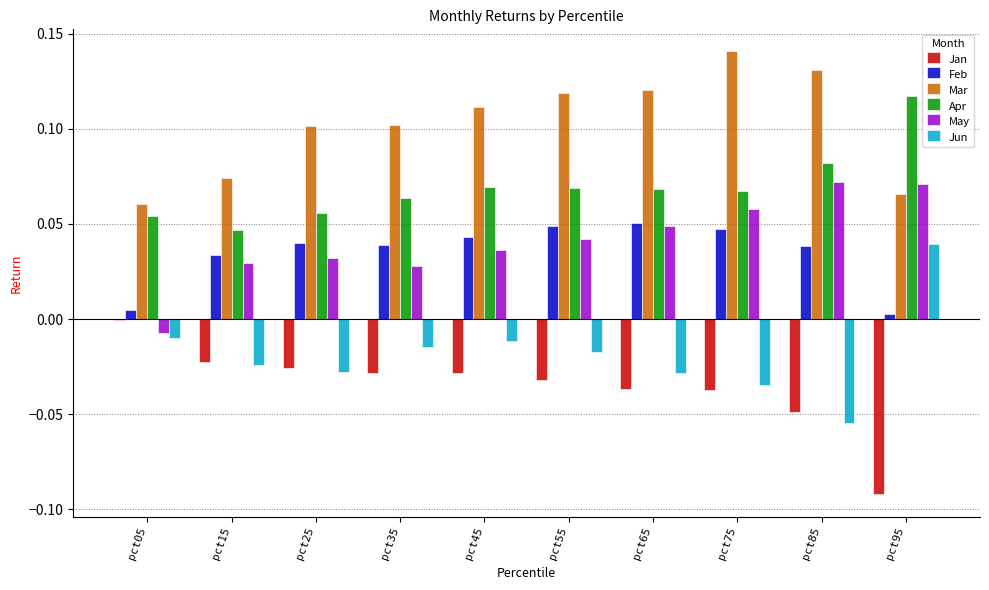

What is the sum of all Feb values?

0.3